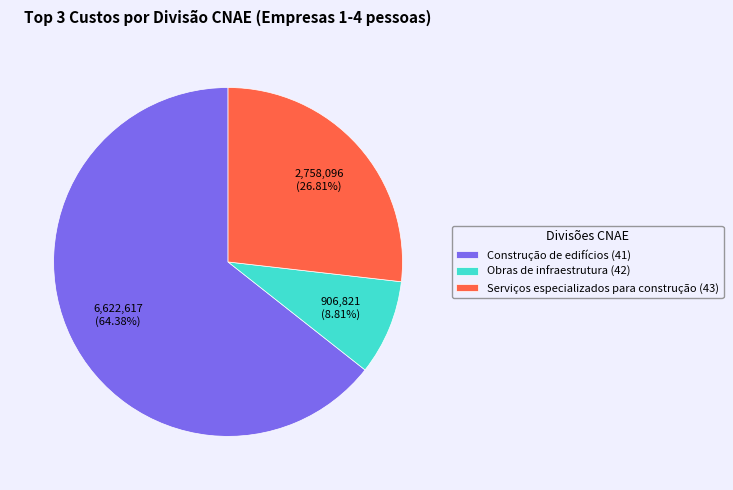

Is it true that Serviços especializados para construção (43) is 27% of the pie?

True